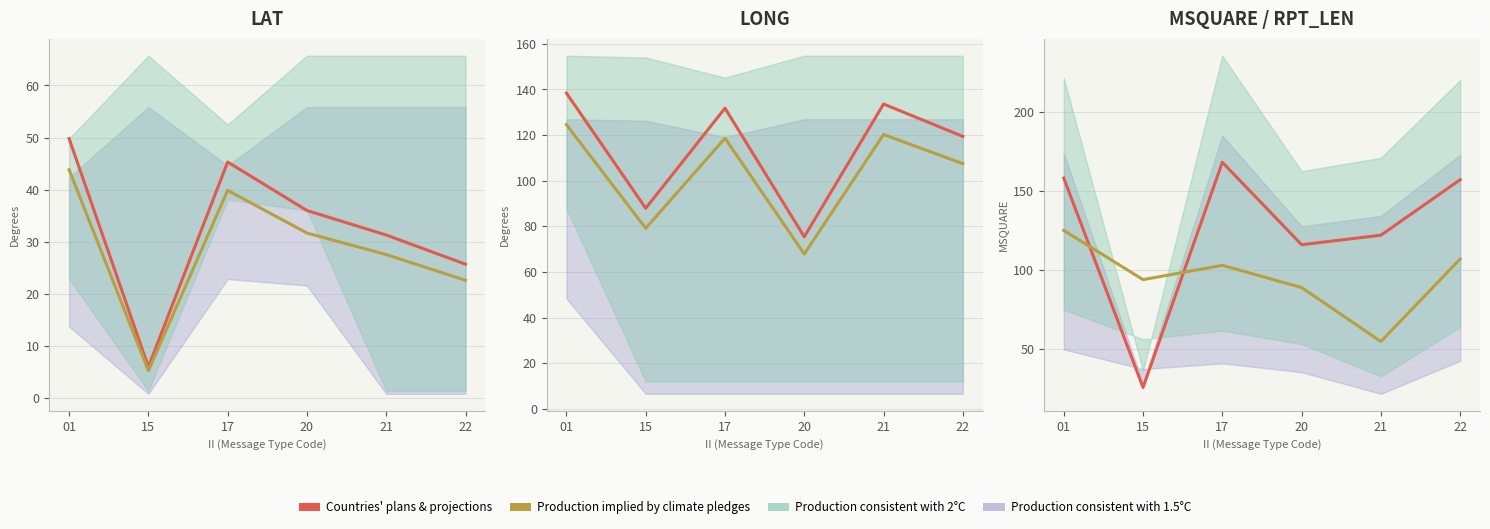

What is the maximum value for Production implied by climate pledges?

125